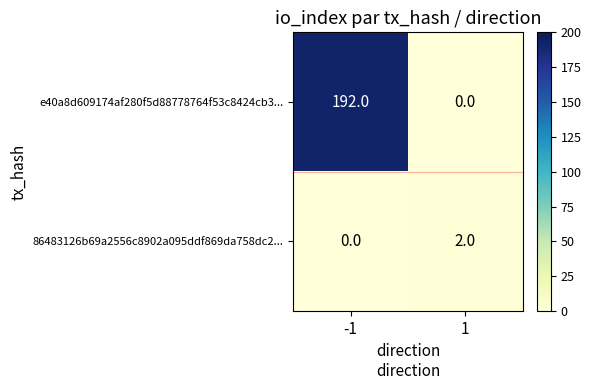

Reading left to right, list all the values displayed in this chart.

e40a8d609174af280f5d88778764f53c8424cb3...: -1=192	1=0
86483126b69a2556c8902a095ddf869da758dc2...: -1=0	1=2